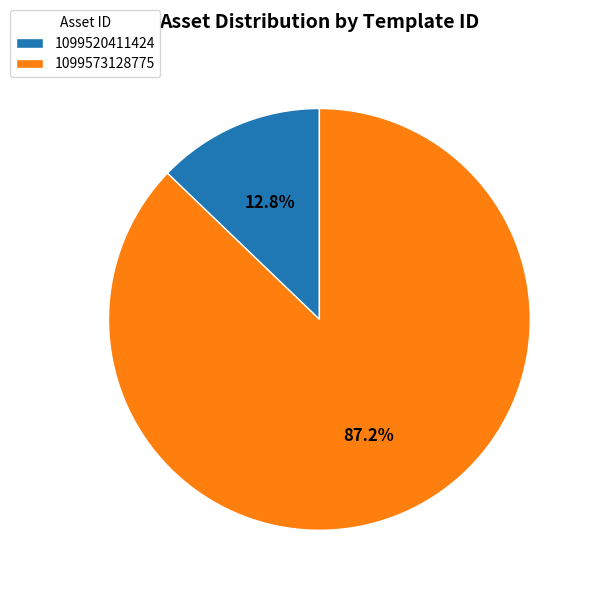

What percentage is NOT represented by 1099573128775?

12.8%